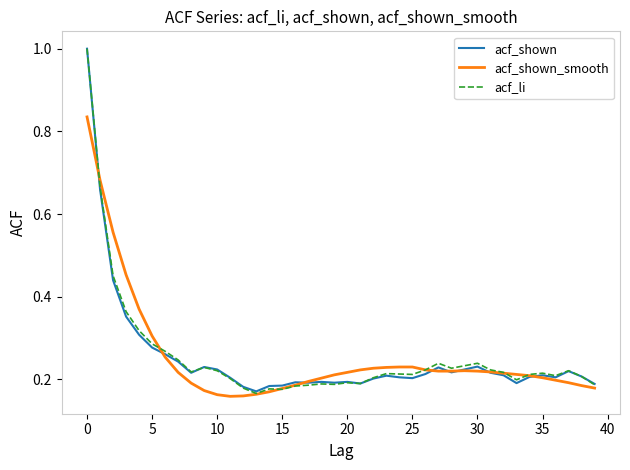

What is the maximum value for acf_li?

1.0